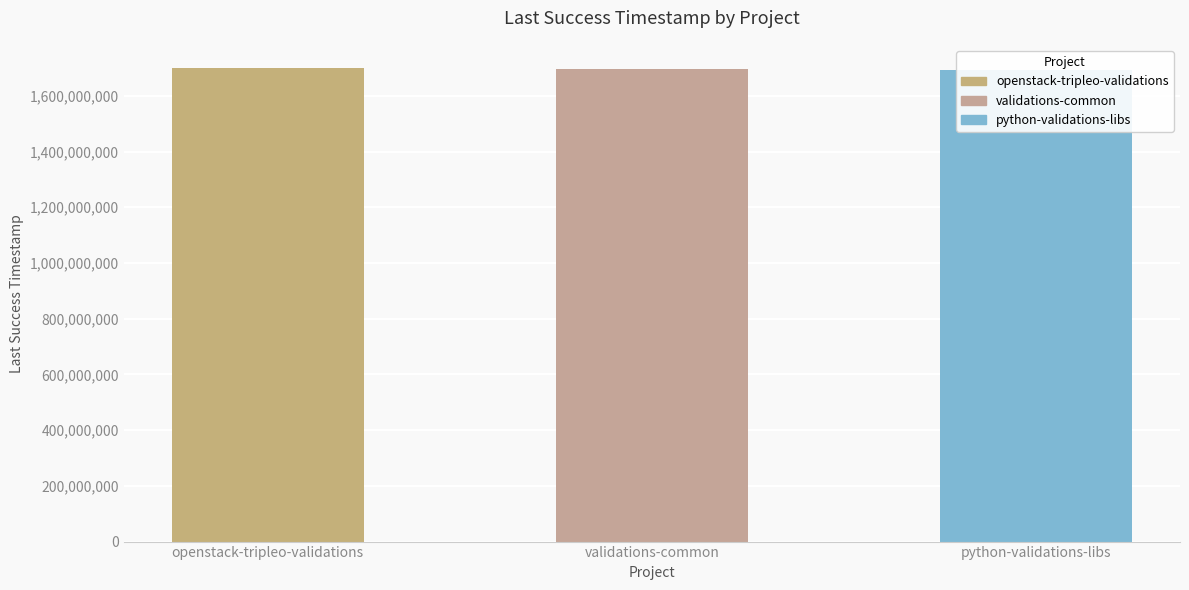

Rank the categories by value from lowest to highest.

python-validations-libs, validations-common, openstack-tripleo-validations